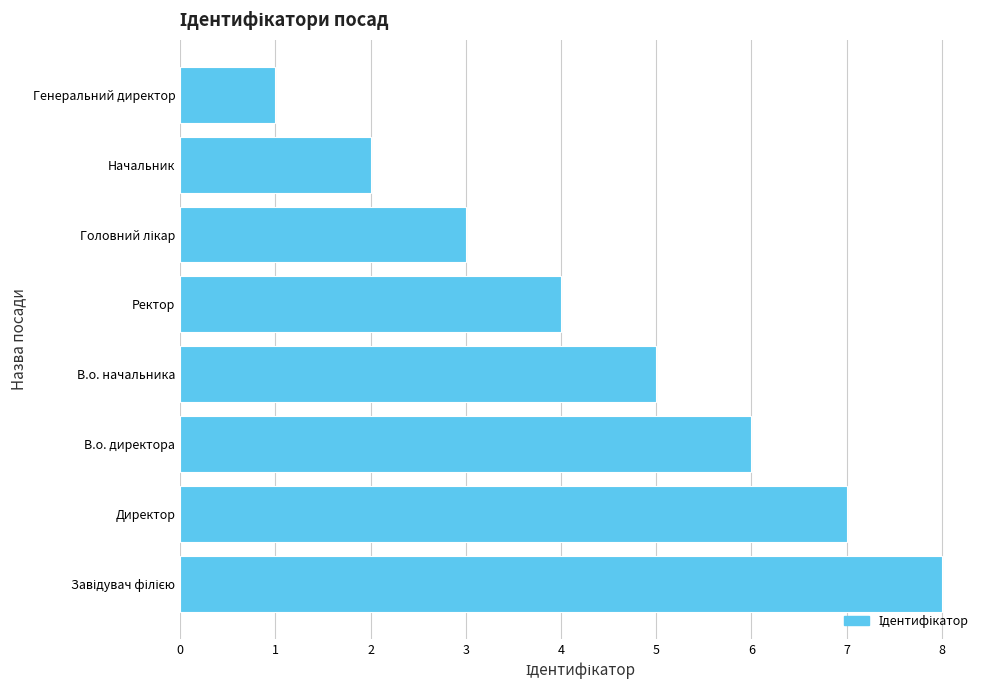

What is the minimum value shown in the chart?

1